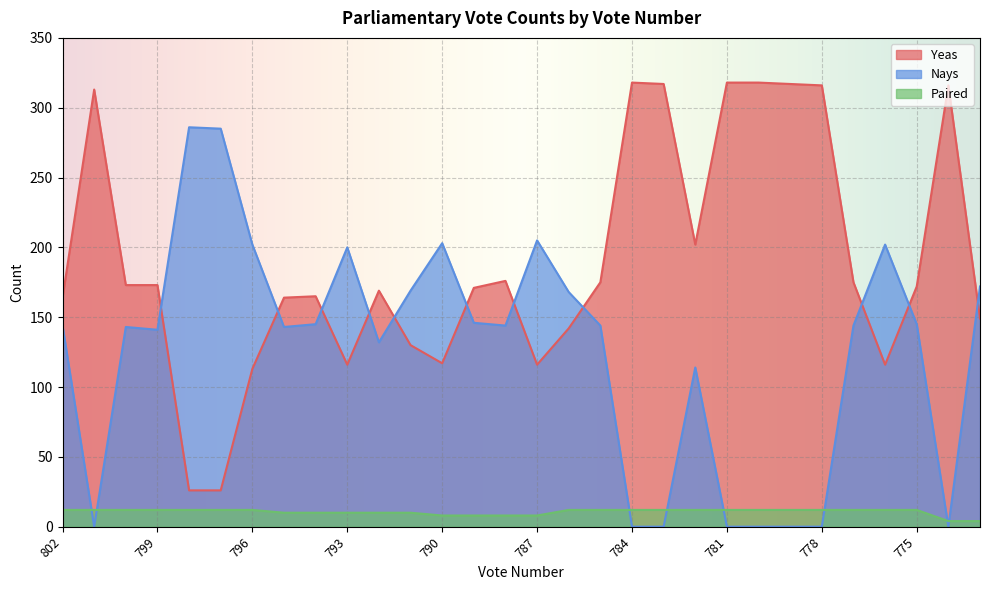

At which label does Yeas reach its peak?

784